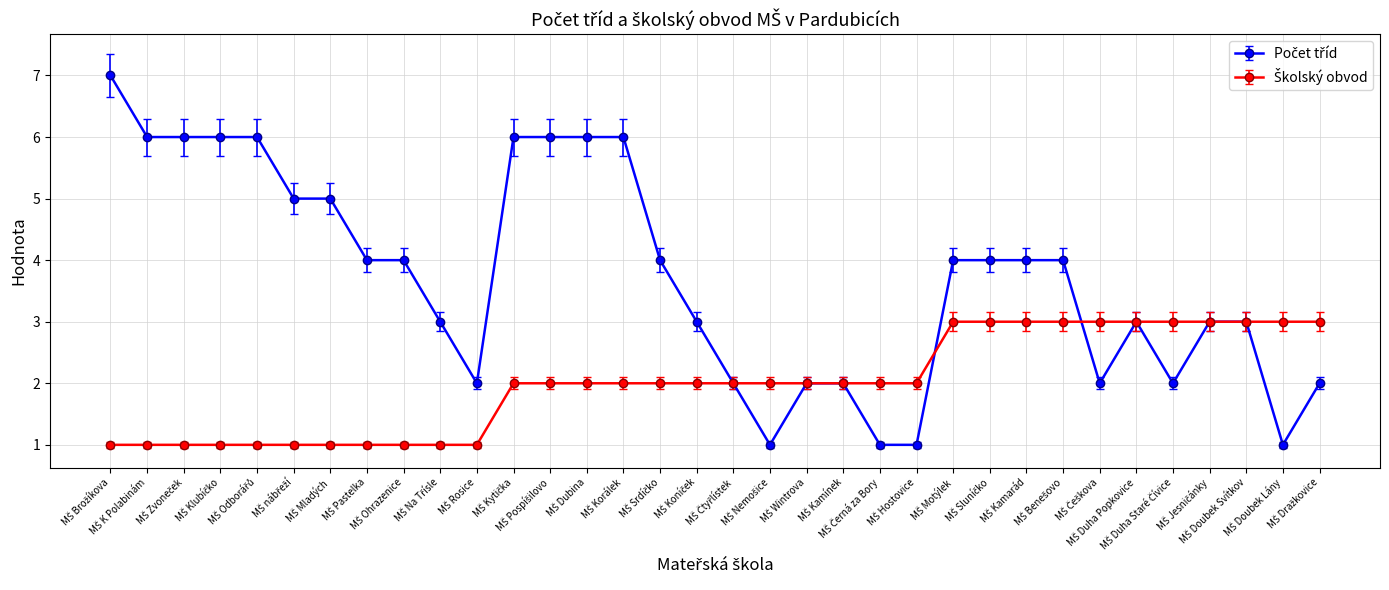

What is the average value of the Školský obvod series?

2